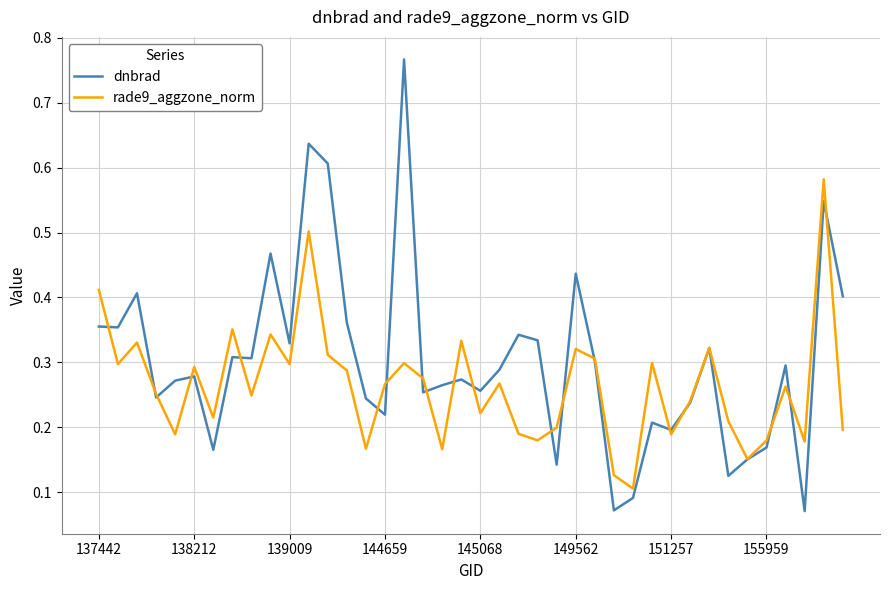

Which series ends up on top after the final intersection of rade9_aggzone_norm and dnbrad?

dnbrad